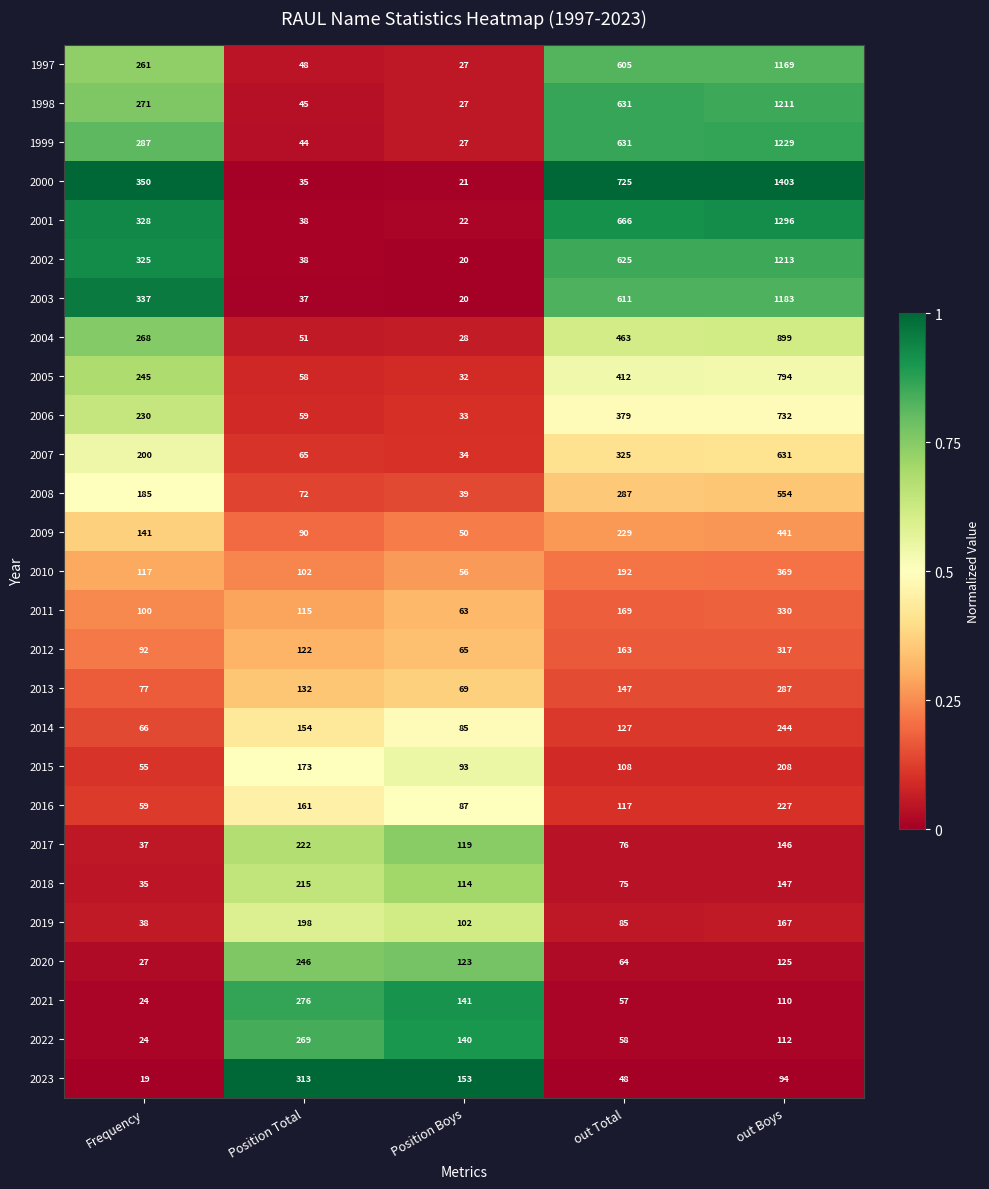

List the series in order of their peak value, lowest first.

2019, 2015, 2018, 2017, 2016, 2014, 2020, 2022, 2021, 2013, 2023, 2012, 2011, 2010, 2009, 2008, 2007, 2006, 2005, 2004, 1997, 2003, 1998, 2002, 1999, 2001, 2000